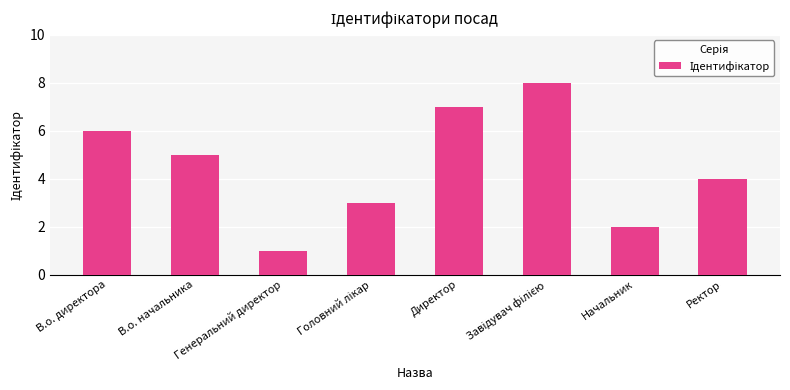

Does the chart contain stacked bars?

No